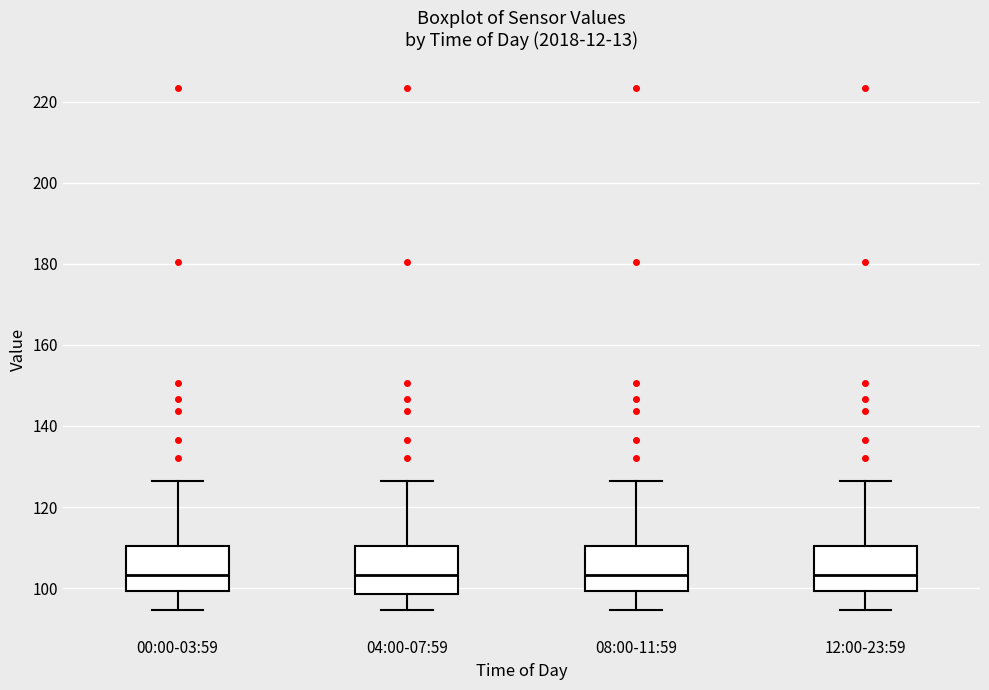

Reading left to right, read every box against the y-axis: the position of its median line, the range the box covers, and the ends of its whiskers. The values are not printed on the chart, so give them approximately, as read against the axis.

00:00-03:59: median 104, box 100 to 110, whiskers 94 to 126
04:00-07:59: median 104, box 98 to 110, whiskers 94 to 126
08:00-11:59: median 104, box 100 to 110, whiskers 94 to 126
12:00-23:59: median 104, box 100 to 110, whiskers 94 to 126